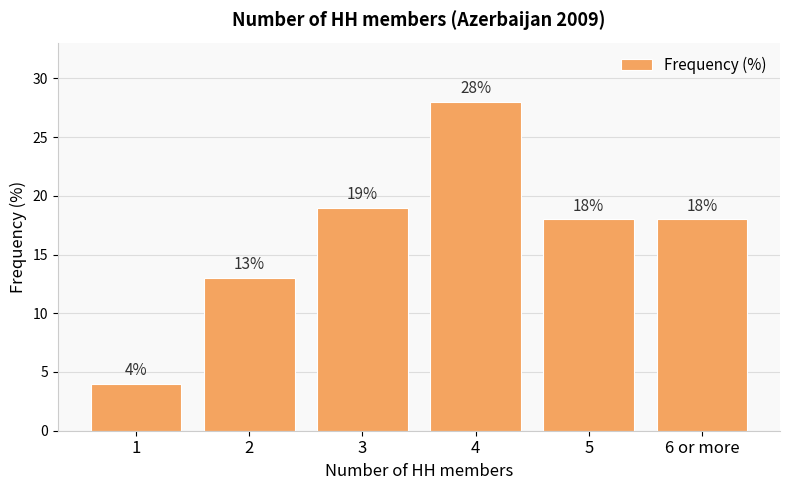

What is the label of the 6th bar from the left?

6 or more